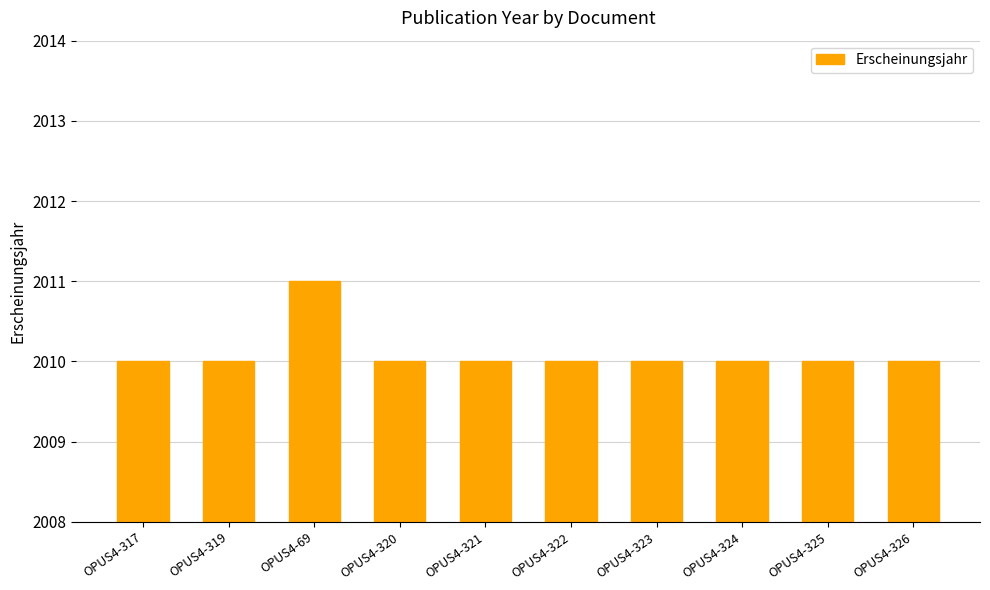

What is the change in value from OPUS4-69 to OPUS4-325?

-1